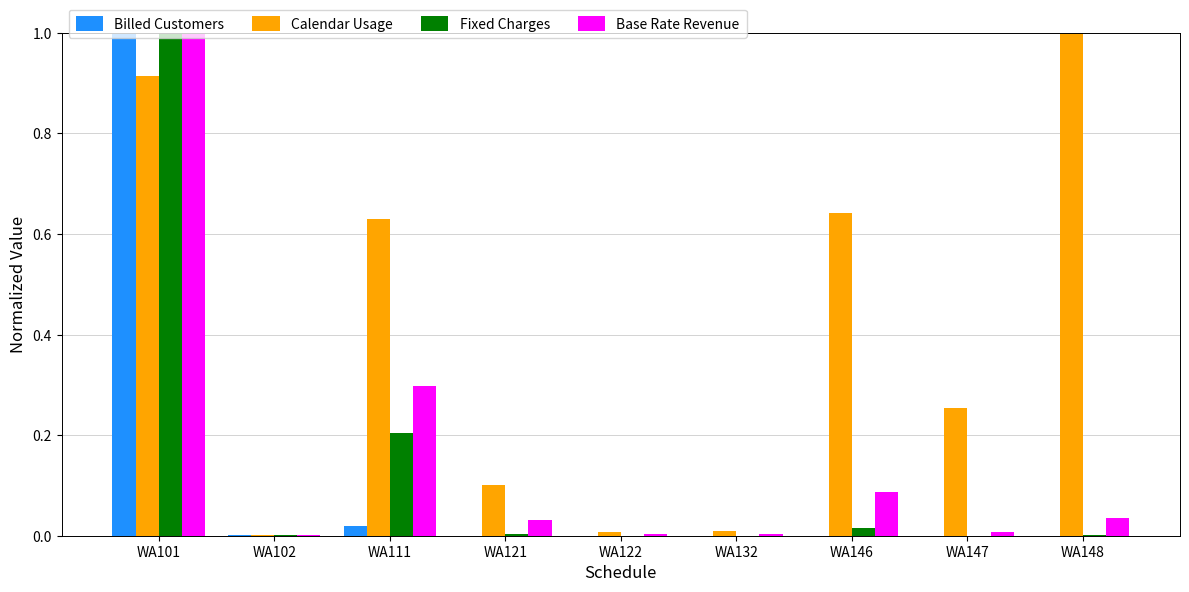

Between WA102 and WA147, which series saw the biggest shift?

Calendar Usage